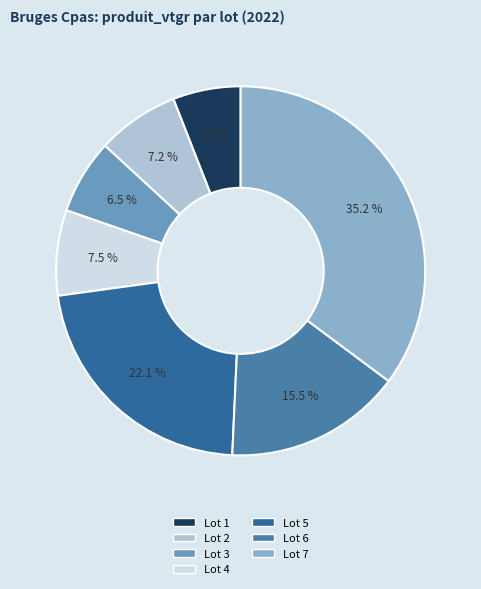

Rank the categories by value from highest to lowest.

Lot 7, Lot 5, Lot 6, Lot 4, Lot 2, Lot 3, Lot 1